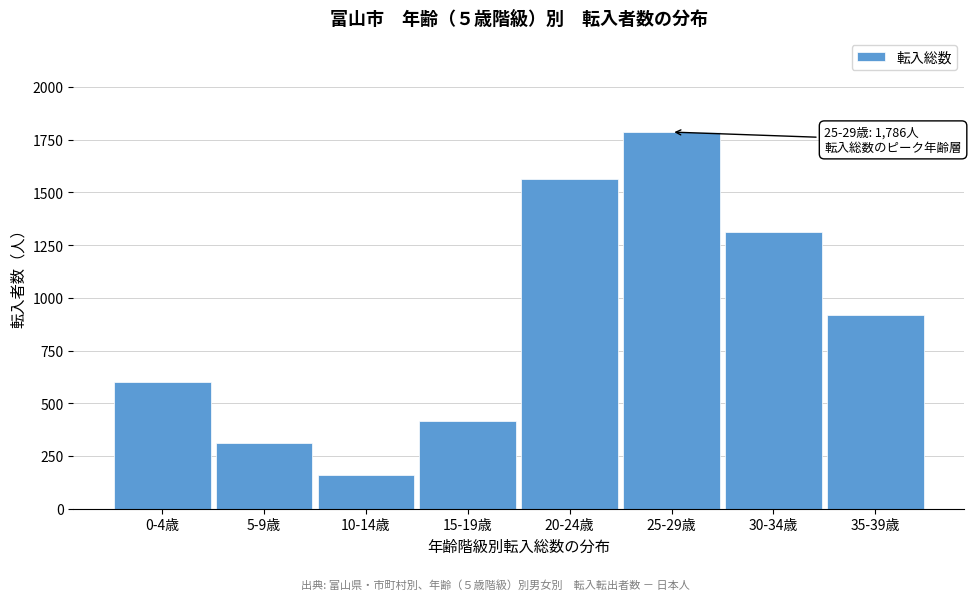

Reading left to right, extract all data points from this chart.

0-4歳=600	5-9歳=313	10-14歳=160	15-19歳=418	20-24歳=1564	25-29歳=1786	30-34歳=1310	35-39歳=920